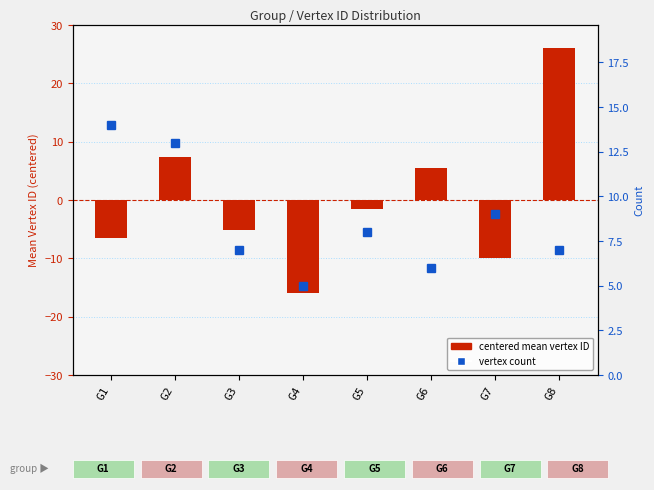

Reading left to right, extract all data points from this chart.

centered mean vertex ID: -6.6	7.4	-5.2	-16.0	-1.5	5.5	-10.0	26.0
vertex count: 14.0	13.0	7.0	5.0	8.0	6.0	9.0	7.0